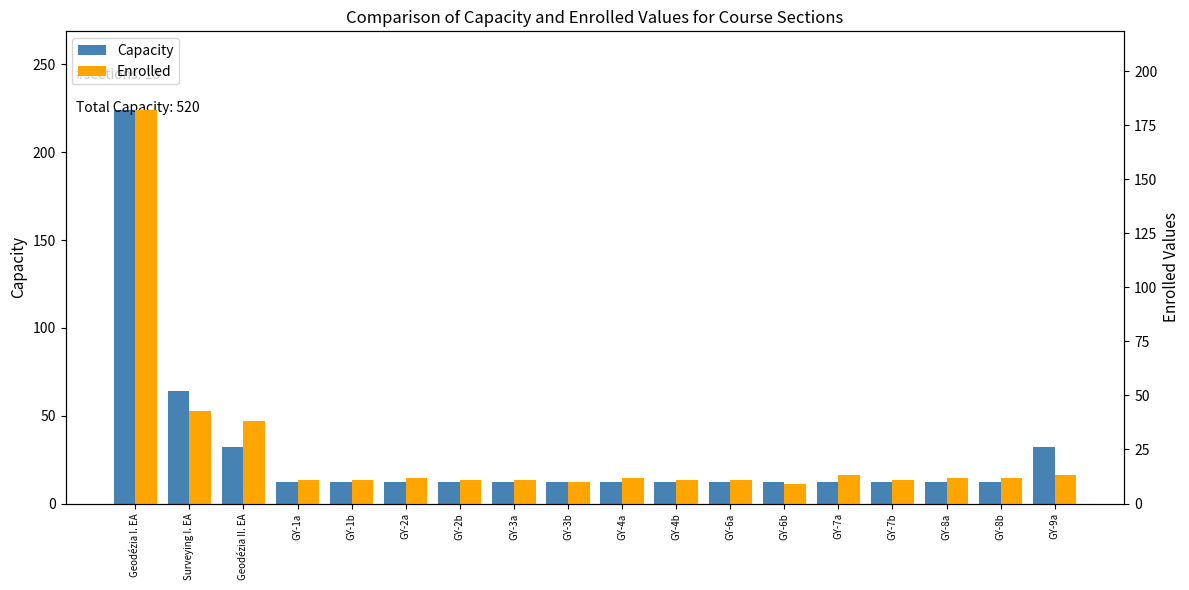

True or false: Enrolled has a value of 12 at GY-4a.

True